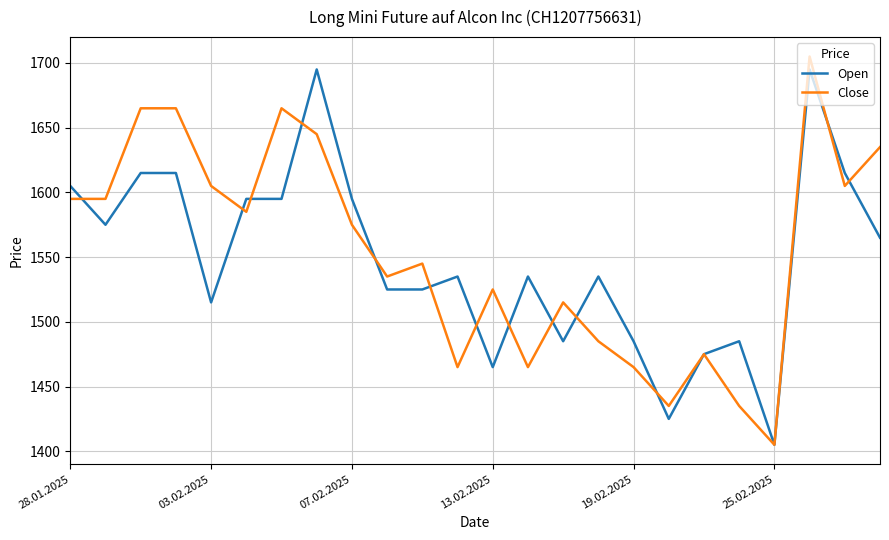

What is the sum of all Open values?

37160